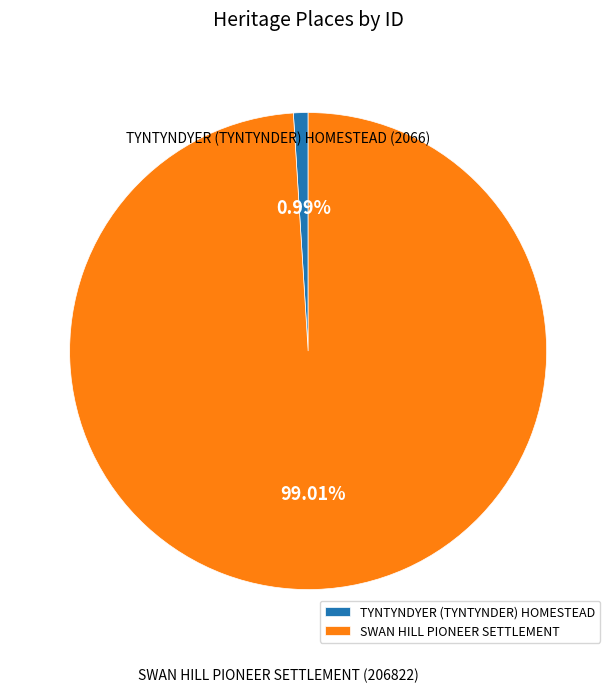

Is it true that TYNTYNDYER (TYNTYNDER) HOMESTEAD is 11% of the pie?

False